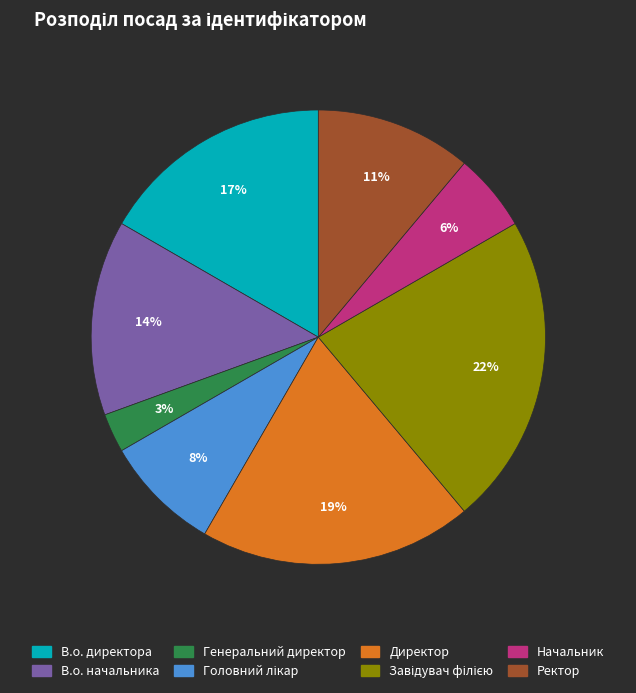

Is В.о. начальника the majority of the pie?

No